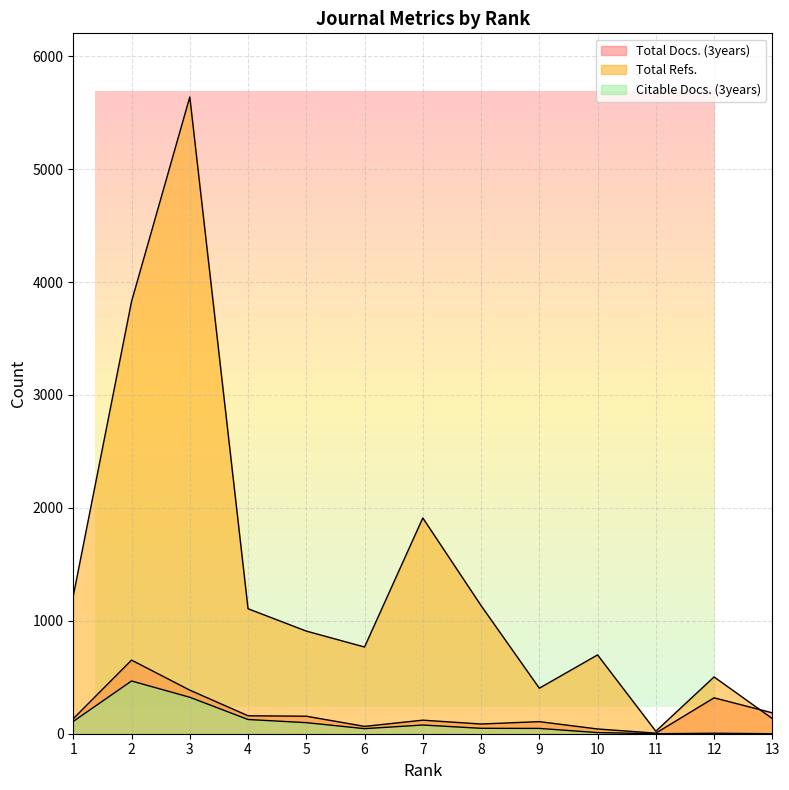

Does the chart display data point markers on the line(s)?

No